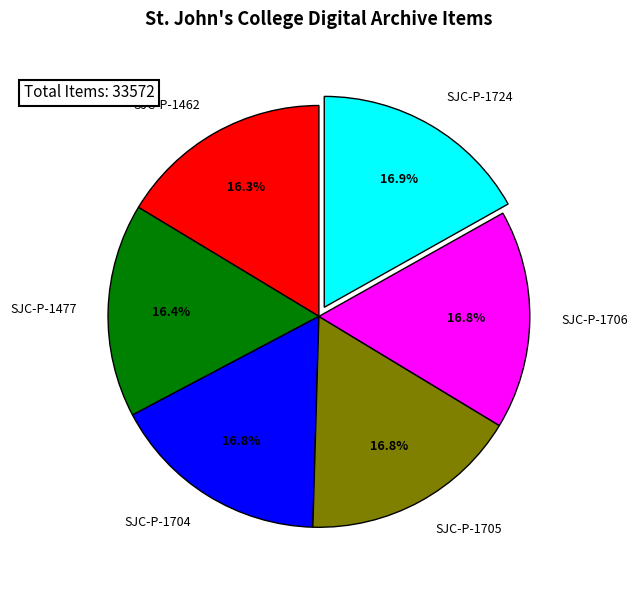

To the nearest percent, what percentage of the pie is SJC-P-1704?

17%